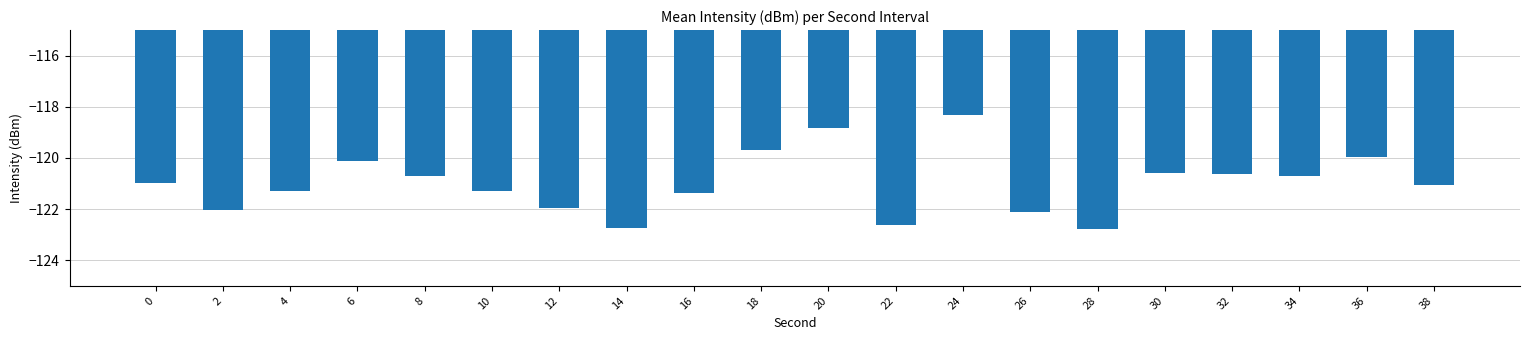

What is the minimum value shown in the chart?

-122.8